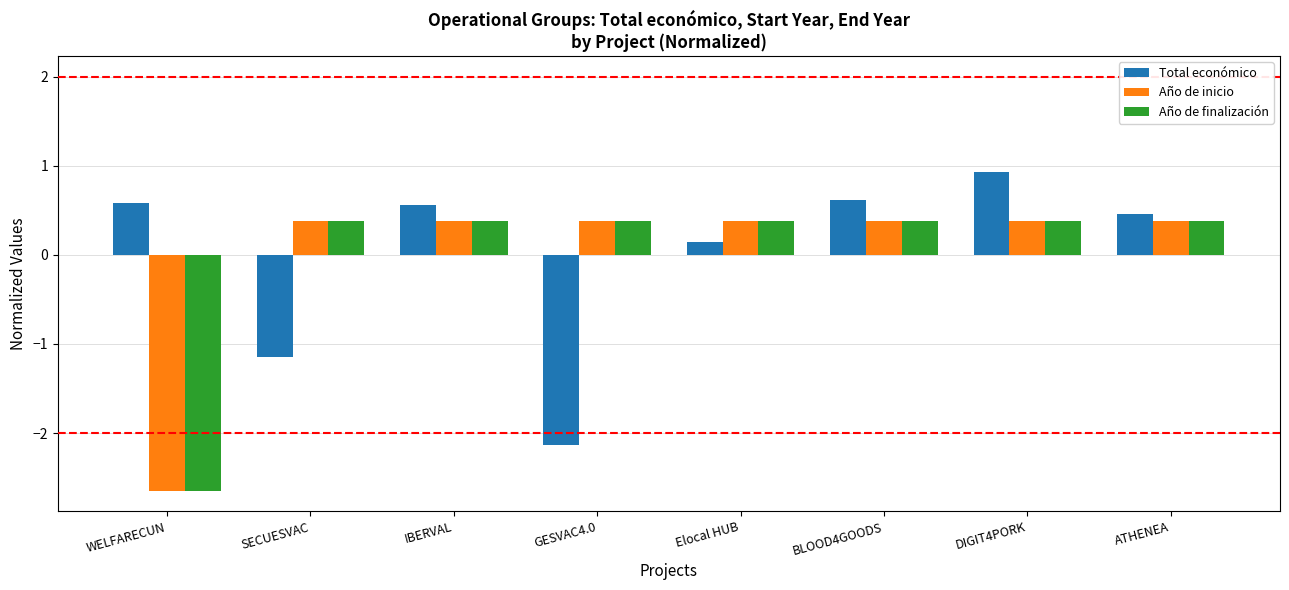

How many Año de inicio values are between 0 and 1?

7